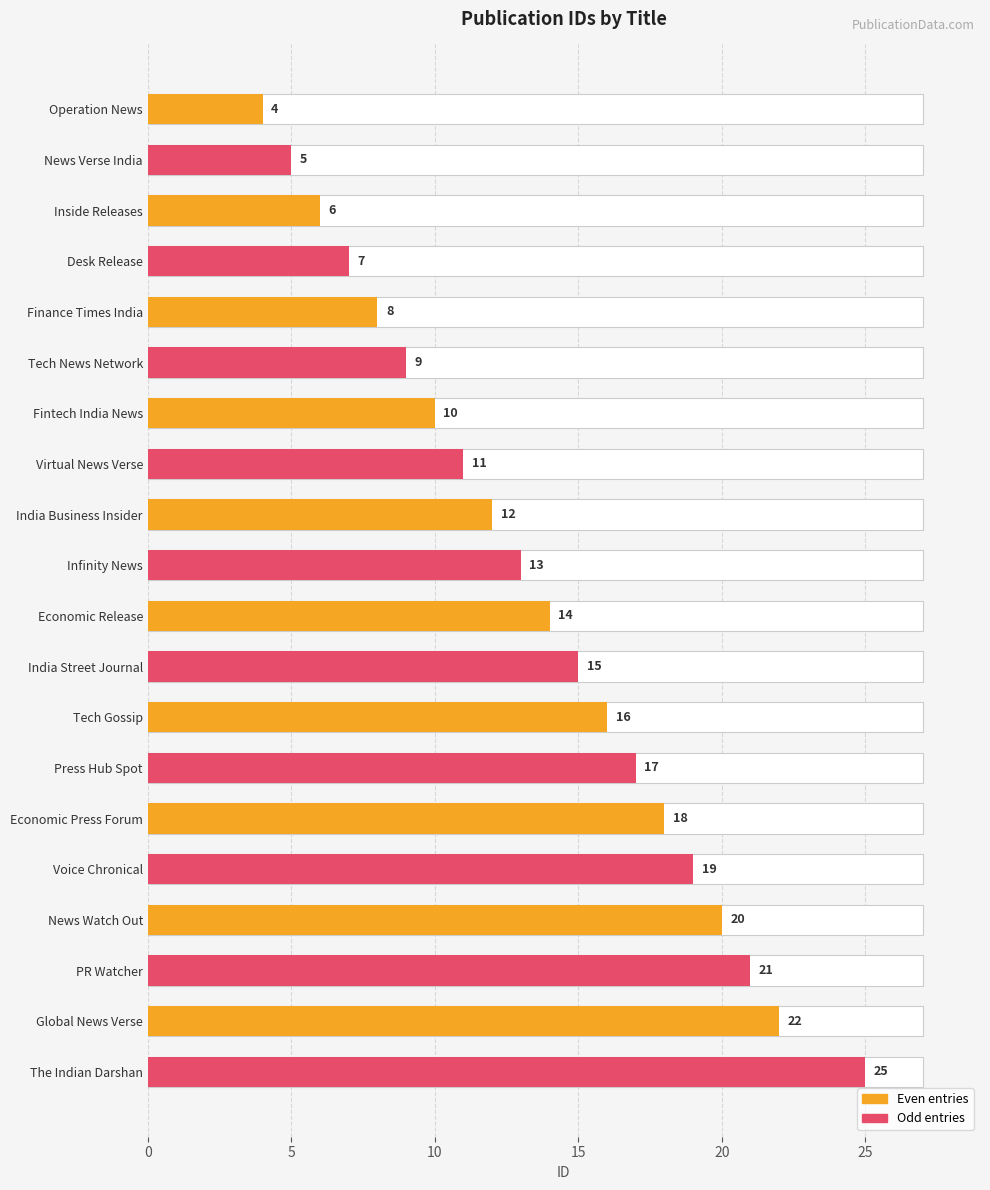

Reading left to right, what are all the values shown in this chart?

4	5	6	7	8	9	10	11	12	13	14	15	16	17	18	19	20	21	22	25